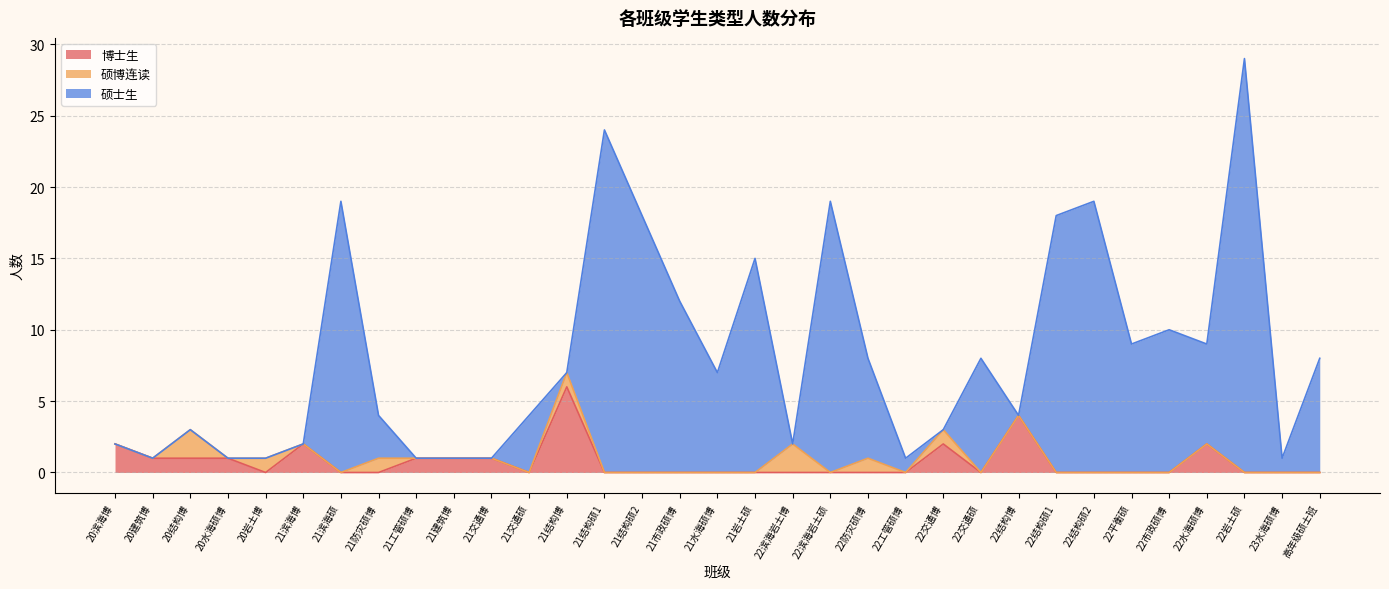

Between 22滨海岩土博 and 21结构硕2, which is larger?

22滨海岩土博